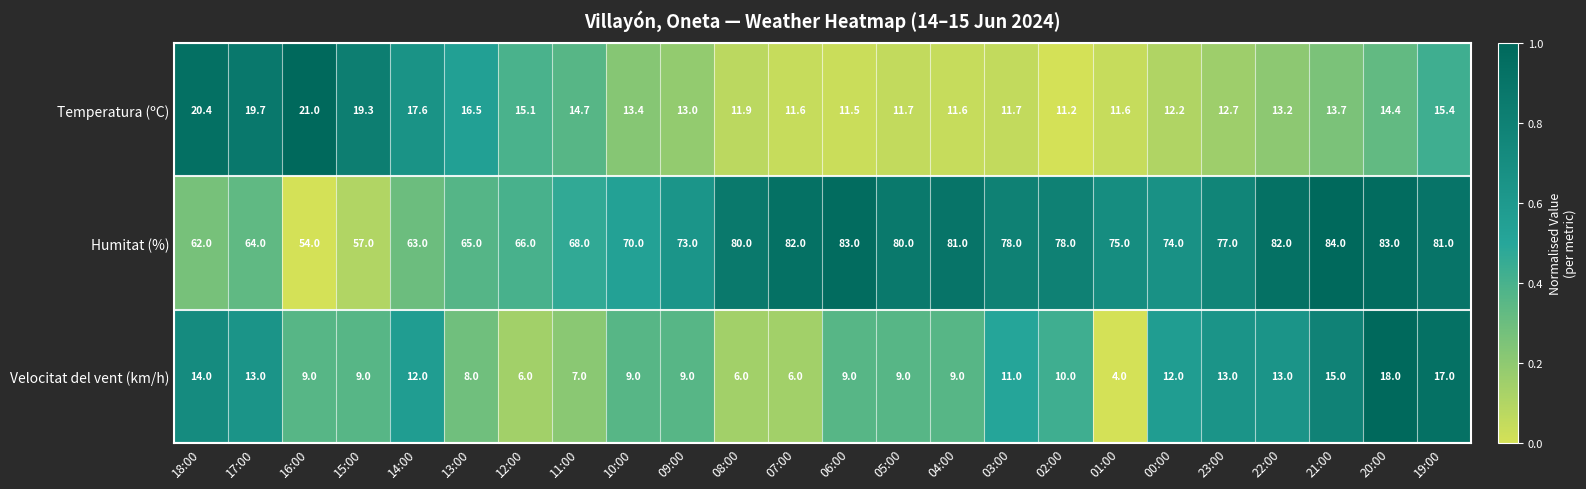

Rank the series at 01:00 from highest to lowest value.

Humitat (%), Temperatura (ºC), Velocitat del vent (km/h)